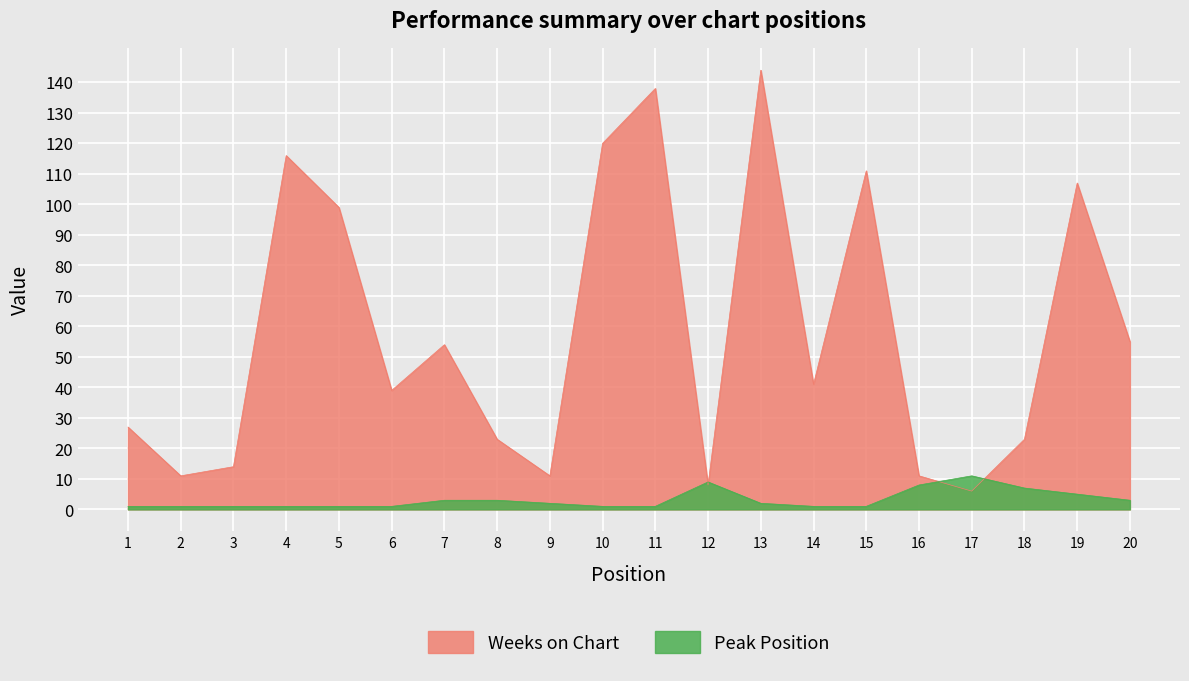

What is the smallest value displayed?

1